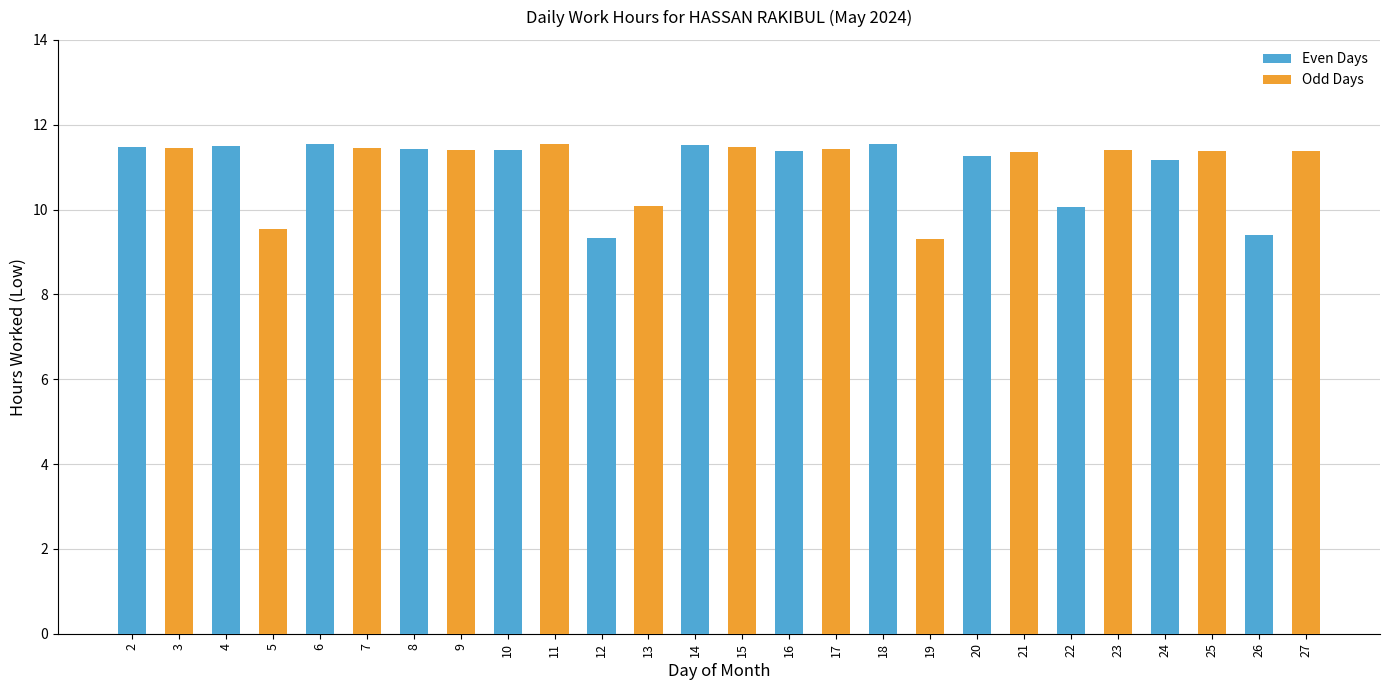

At 18, list the series in order from largest to smallest.

Even Days, Odd Days